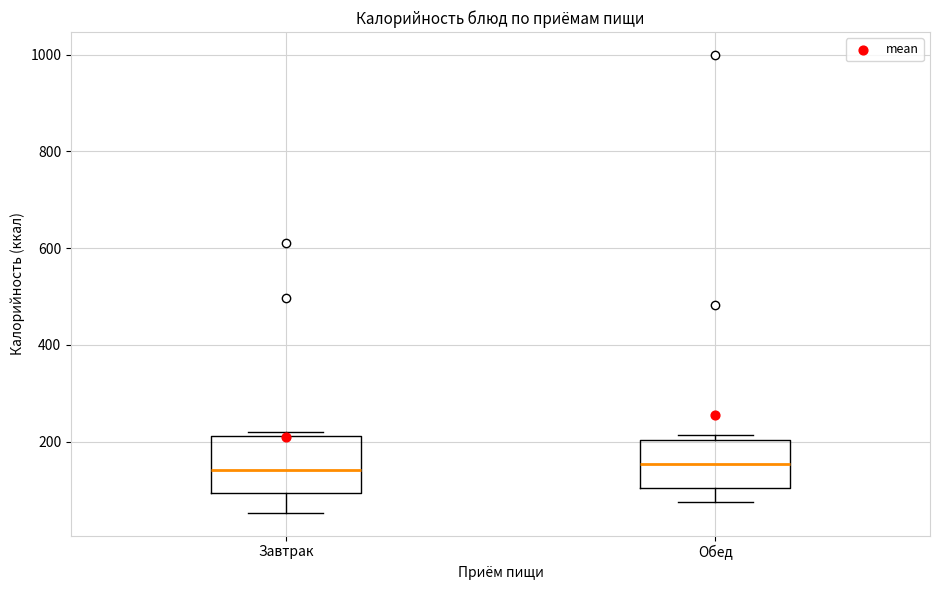

Reading left to right, read every box against the y-axis: the position of its median line, the range the box covers, and the ends of its whiskers. The values are not printed on the chart, so give them approximately, as read against the axis.

Завтрак: median 140, box 100 to 220, whiskers 60 to 220 (just above the box's upper edge)
Обед: median 160, box 100 to 200, whiskers 80 to 220